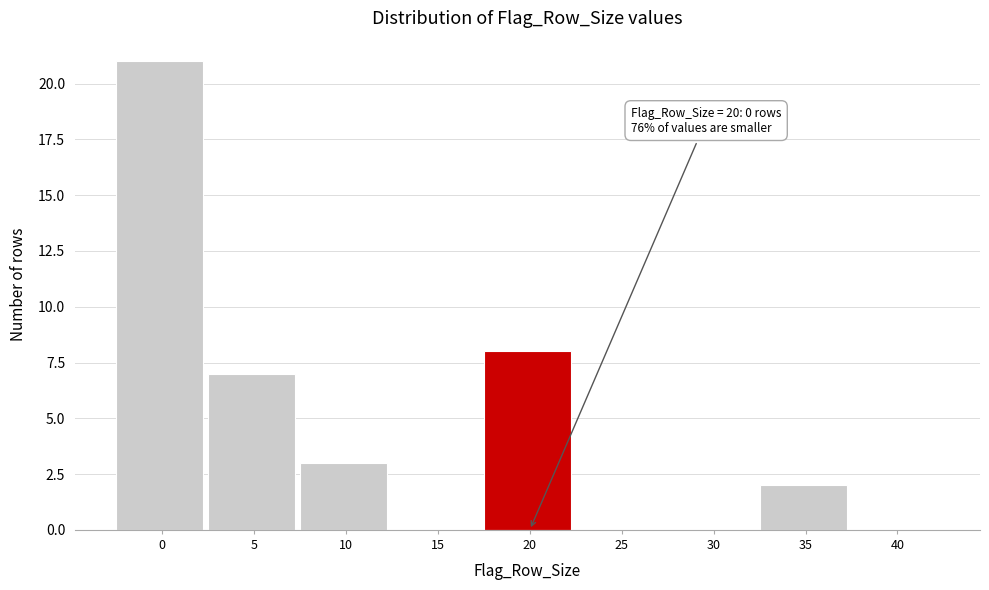

Reading left to right, transcribe all the data shown in this chart.

0=21	5=7	10=3	15=0	20=8	25=0	30=0	35=2	40=0